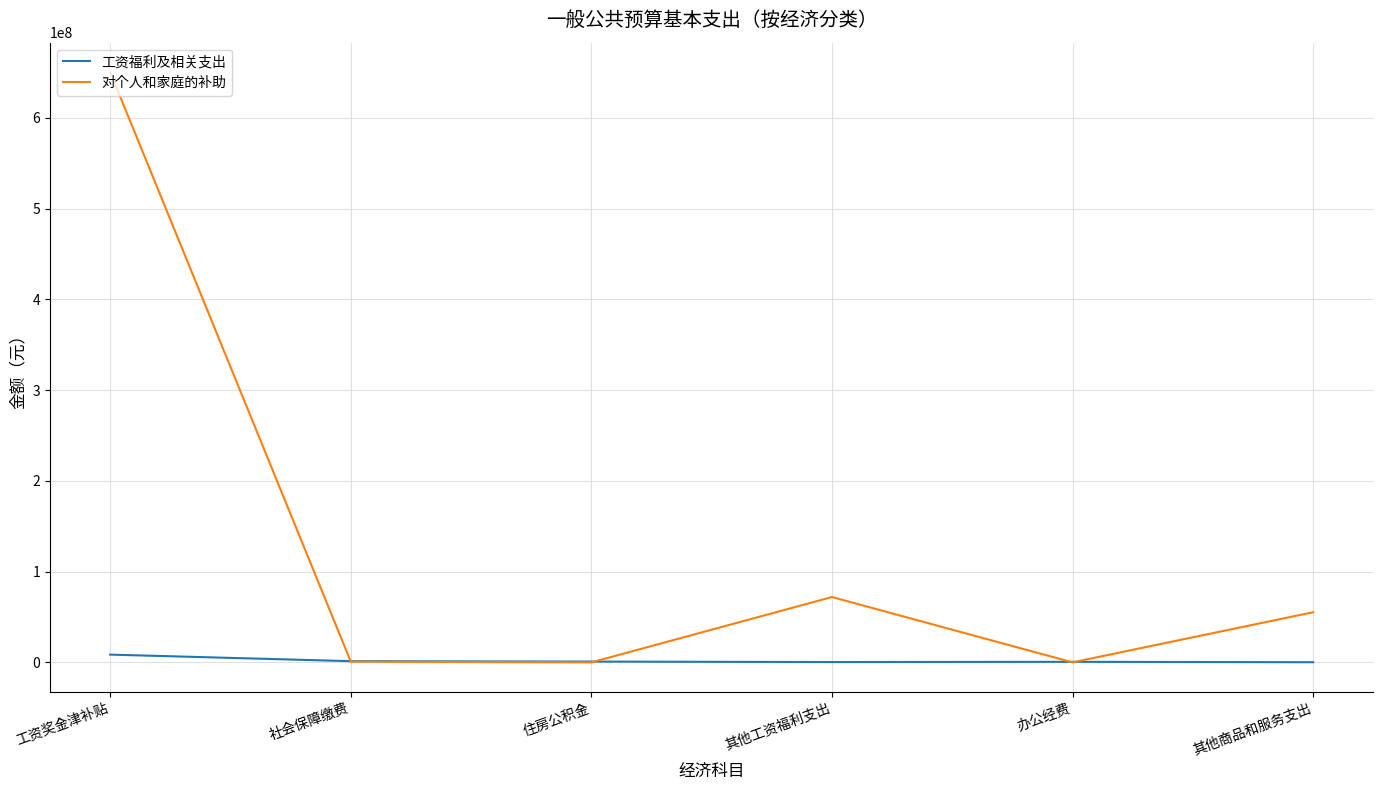

Is it true that 对个人和家庭的补助 equals 0 at 住房公积金?

True